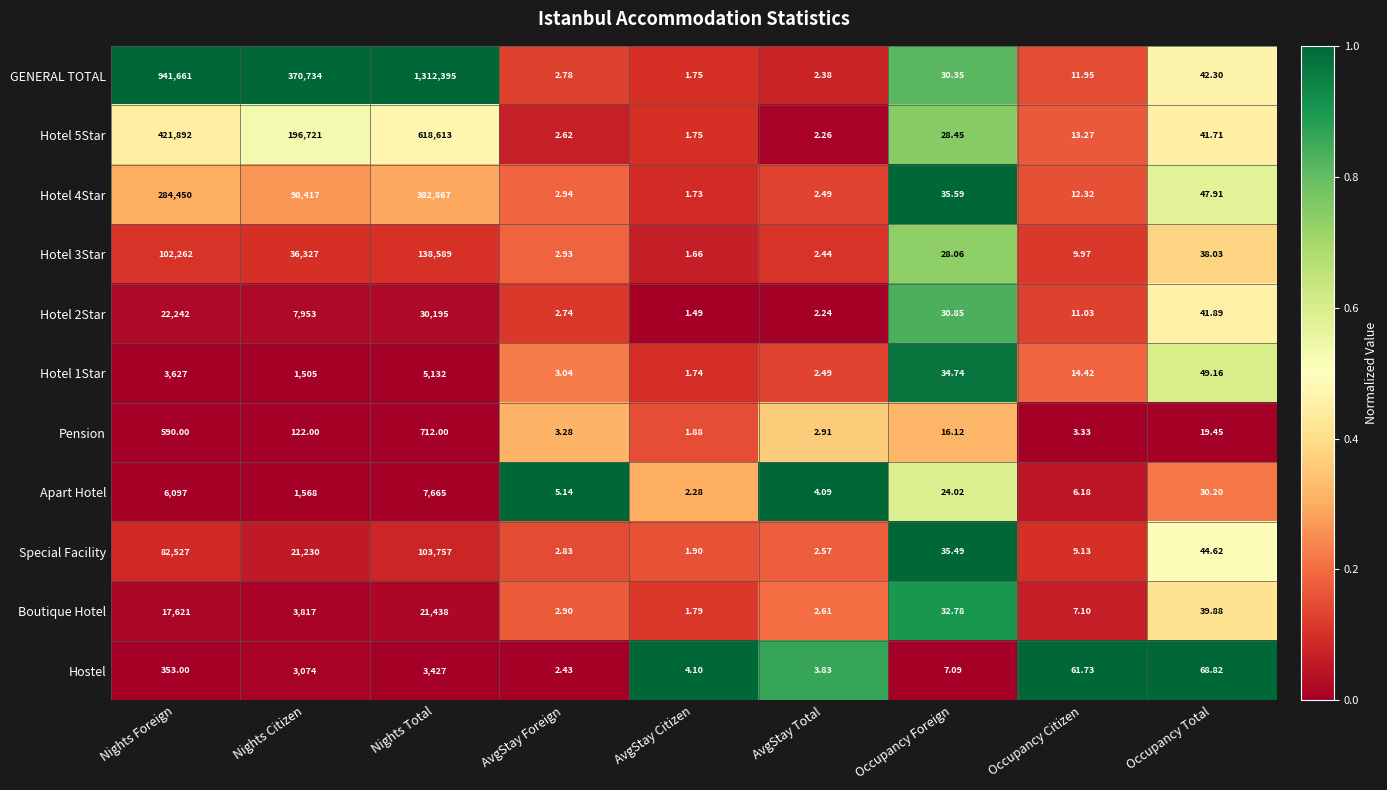

What is the total value across all series at AvgStay Foreign?

33.6